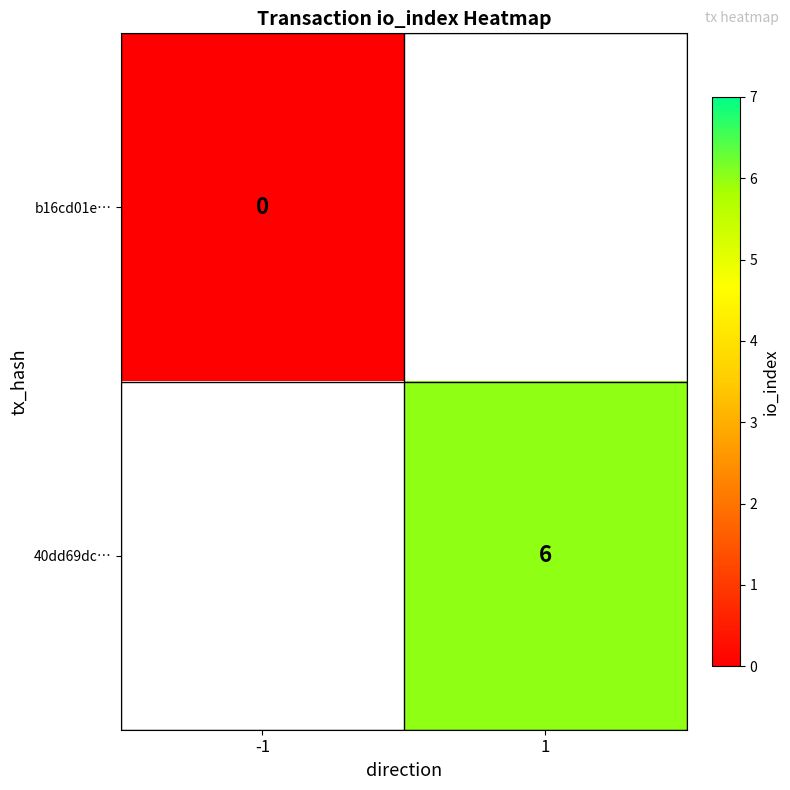

The value of 40dd69dc… at 1 is 6. True or false?

True